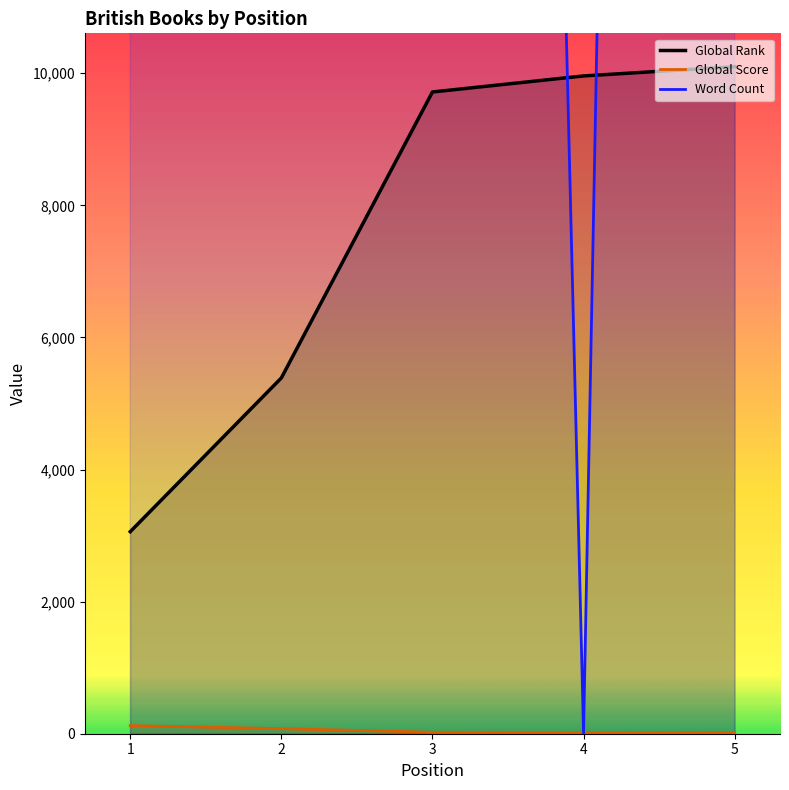

Which series has the largest total across all categories?

Word Count